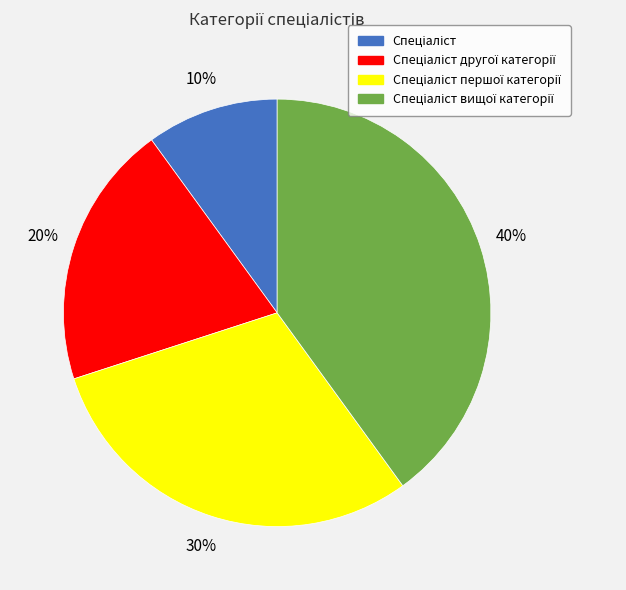

Is there a majority slice in this chart?

No